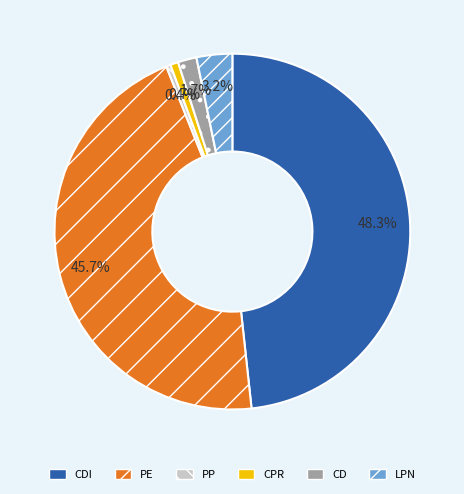

How many segments does this pie chart have?

6